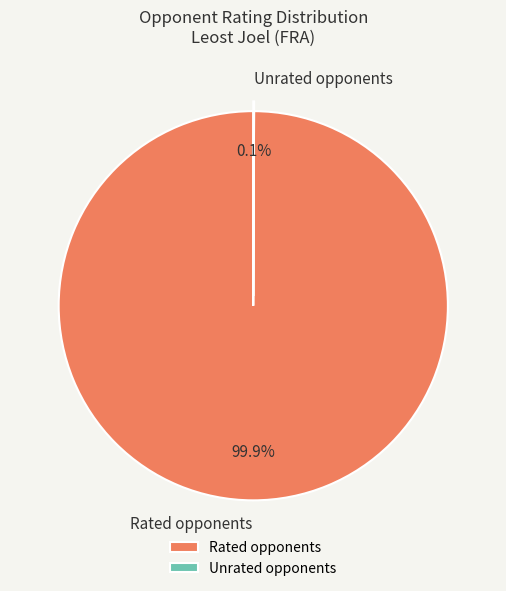

Which category accounts for the majority?

Rated opponents